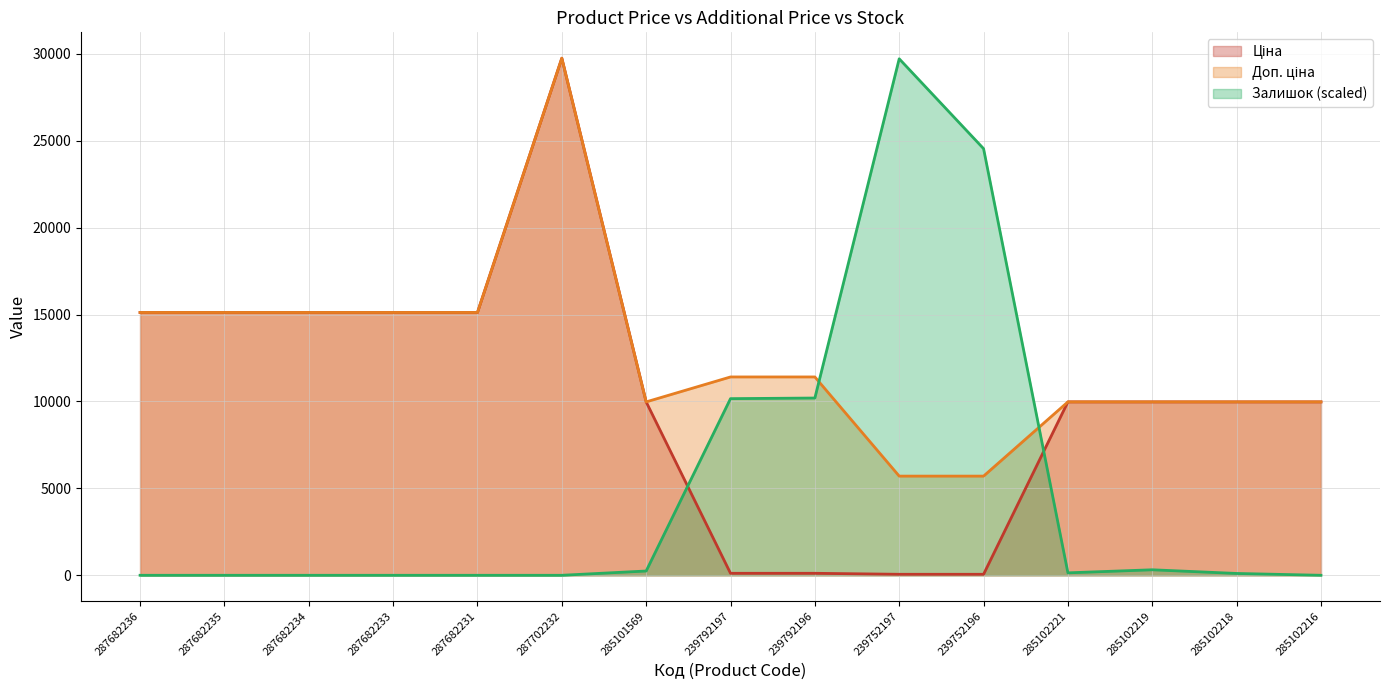

Reading left to right, what are all the values shown in this chart?

Ціна: 287682236=15120.0	287682235=15120.0	287682234=15120.0	287682233=15120.0	287682231=15120.0	287702232=29747.2	285101569=9975.0	239792197=114.1	239792196=114.1	239752197=57.0	239752196=57.0	285102221=9975.0	285102219=9975.0	285102218=9975.0	285102216=9975.0
Доп. ціна: 287682236=15120.0	287682235=15120.0	287682234=15120.0	287682233=15120.0	287682231=15120.0	287702232=29747.2	285101569=9975.0	239792197=11410.0	239792196=11410.0	239752197=5705.0	239752196=5705.0	285102221=9975.0	285102219=9975.0	285102218=9975.0	285102216=9975.0
Залишок: 287682236=0.0	287682235=0.0	287682234=0.0	287682233=0.0	287682231=0.0	287702232=0.0	285101569=246.1	239792197=10161.9	239792196=10197.0	239752197=29712.1	239752196=24543.2	285102221=140.6	285102219=316.5	285102218=105.5	285102216=0.0